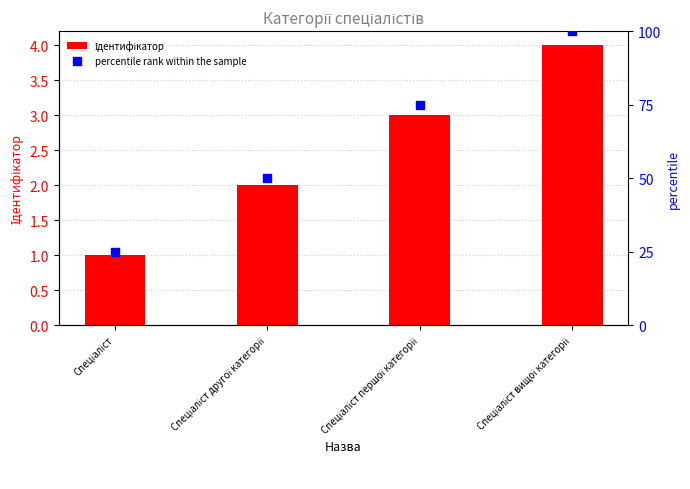

At how many categories does at least one series exceed 26?

3